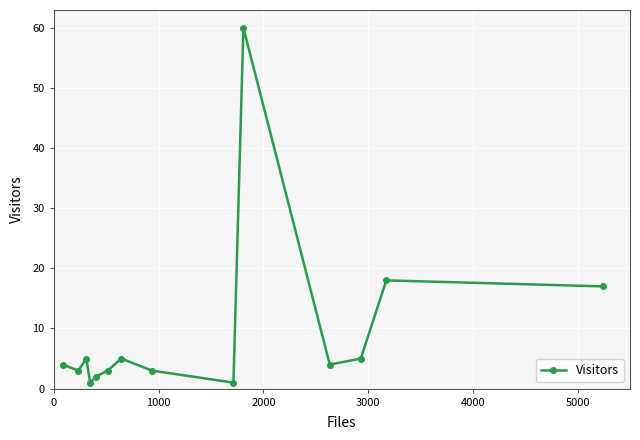

Does the chart display data point markers on the line(s)?

Yes